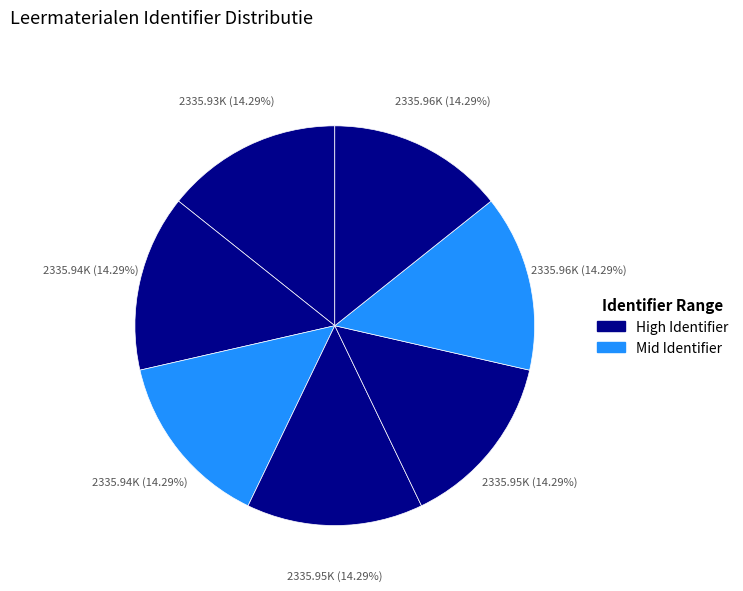

How many segments does this pie chart have?

7